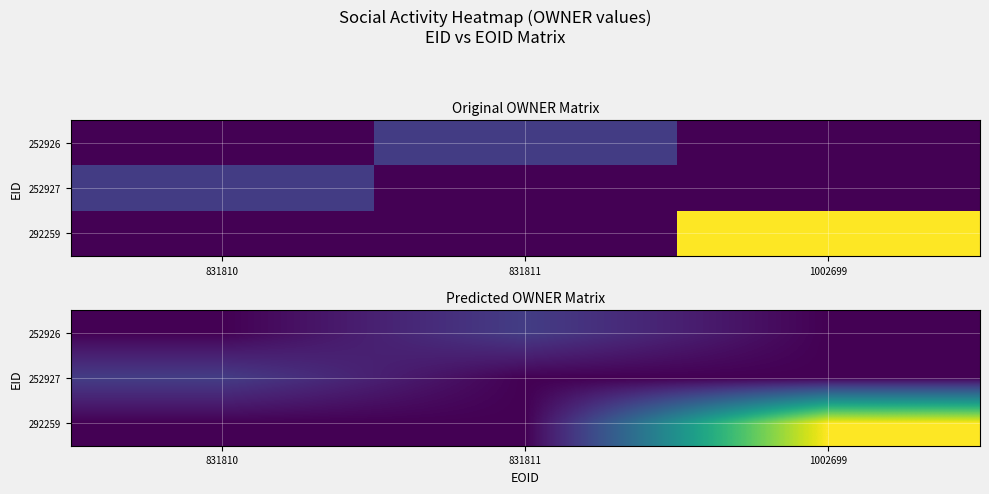

The 252926 series shows 16002 at 831811. True or false?

False